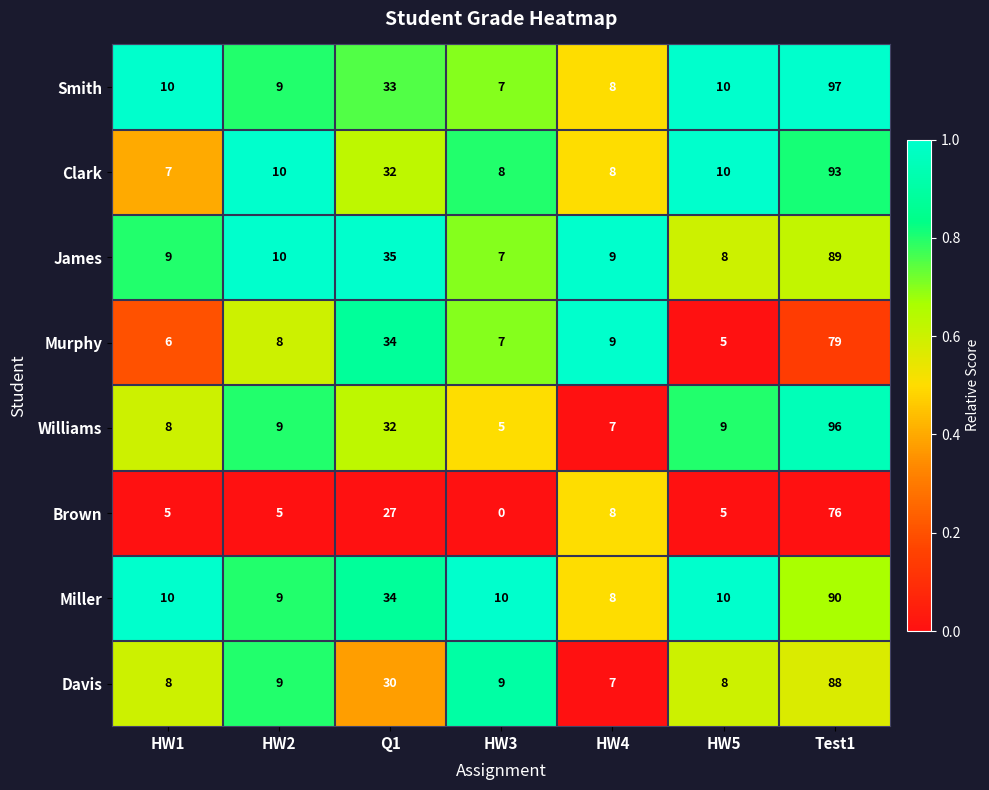

At which category is the sum across all series the highest?

Test1